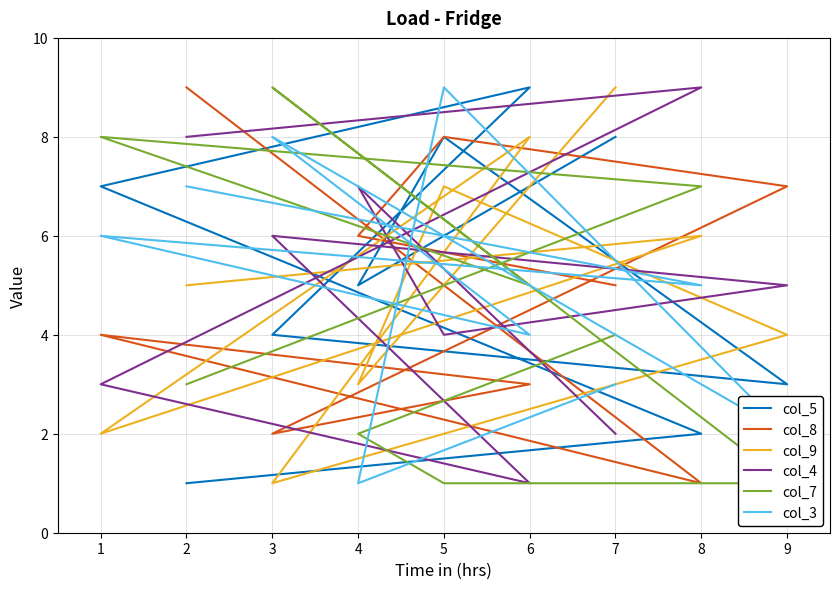

What is the lowest value of the col_4 series?

1